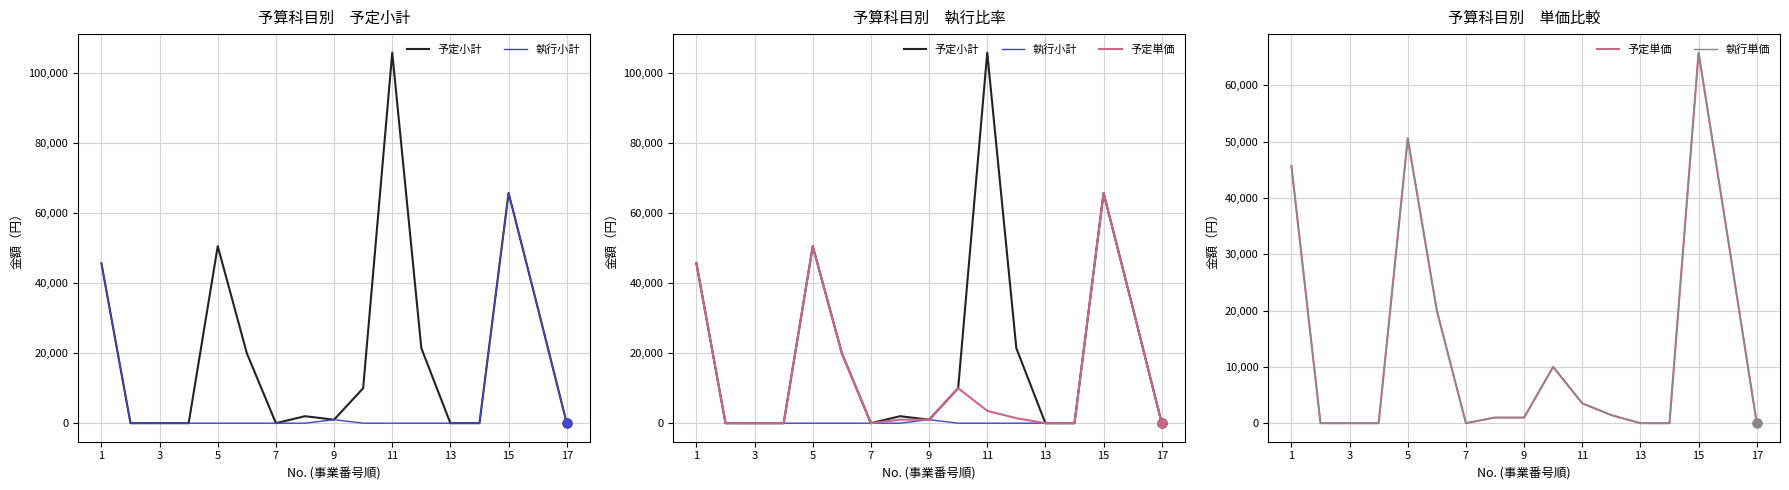

Which series has the largest Y range (max minus min)?

予定小計